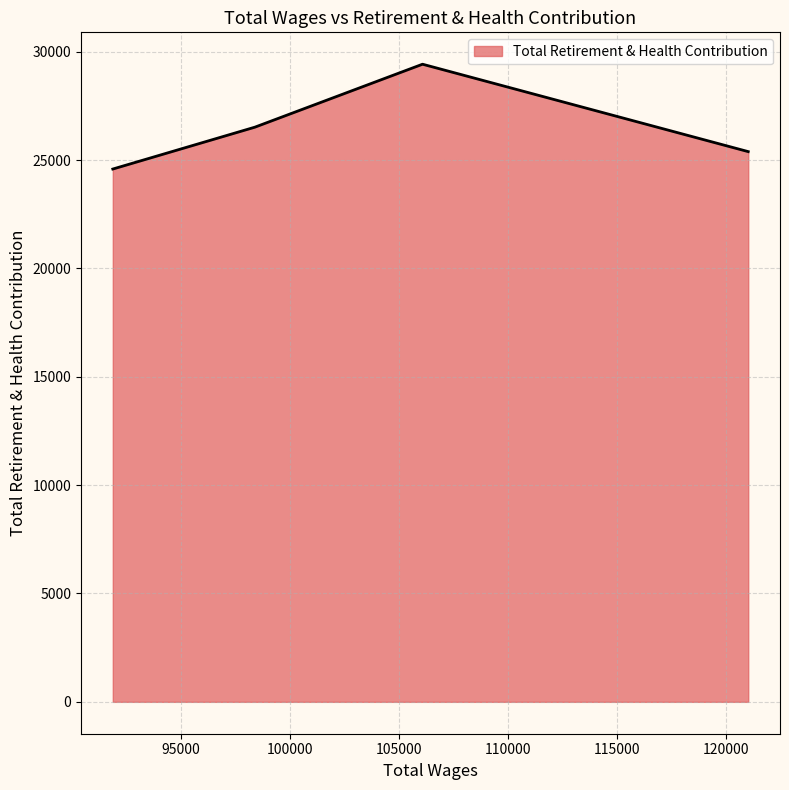

How many series are shown in this chart?

1